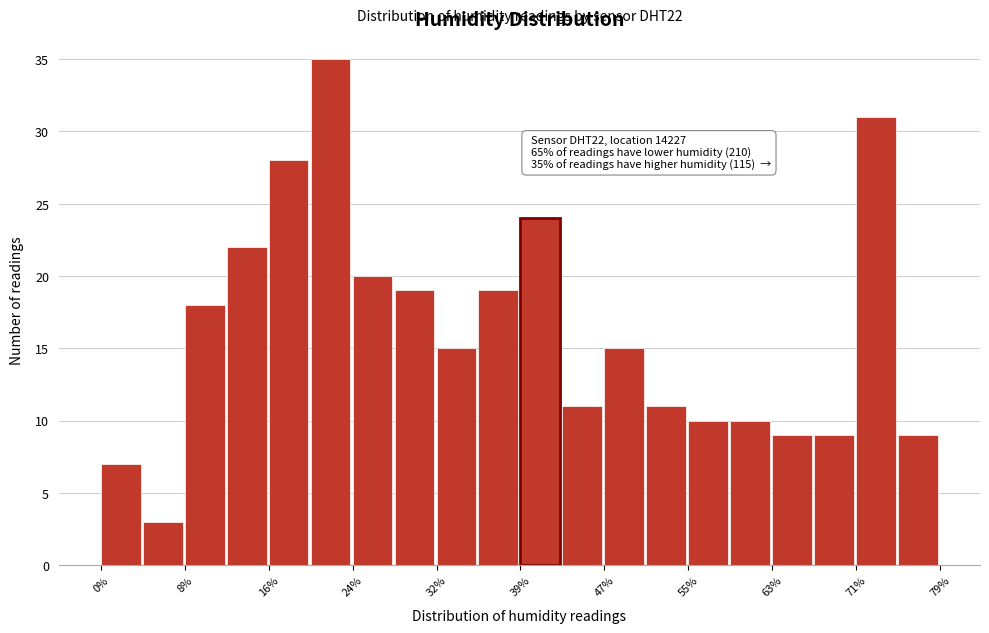

Around what value on the x-axis is the tallest bar? Give the approximate position of its centre, as read against the axis.

22